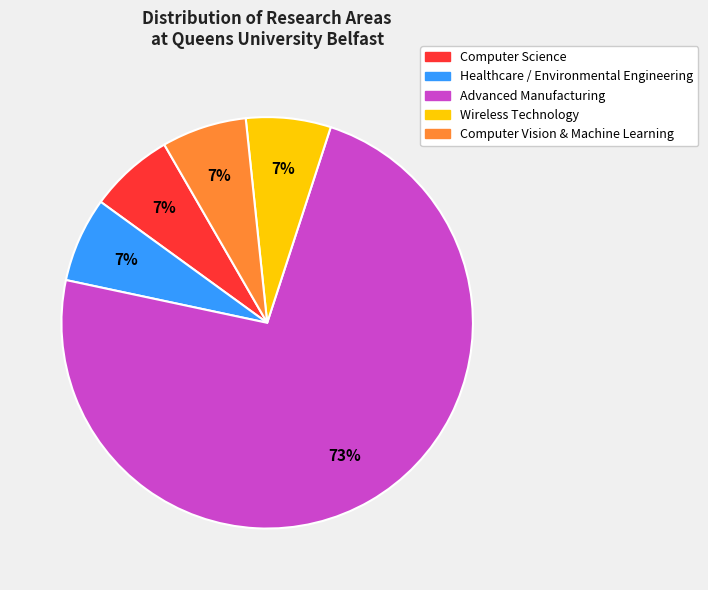

Combined, do Advanced Manufacturing and Computer Science account for over 50%?

Yes